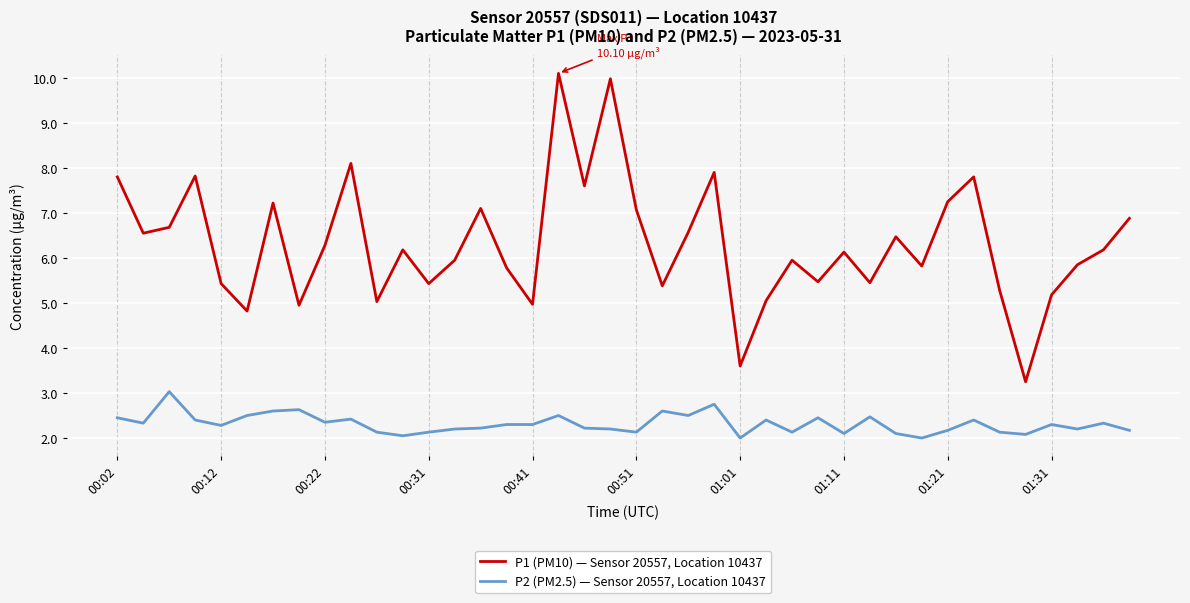

True or false: P2 (PM2.5) — Sensor 20557, Location 10437 and P1 (PM10) — Sensor 20557, Location 10437 intersect in this chart.

False